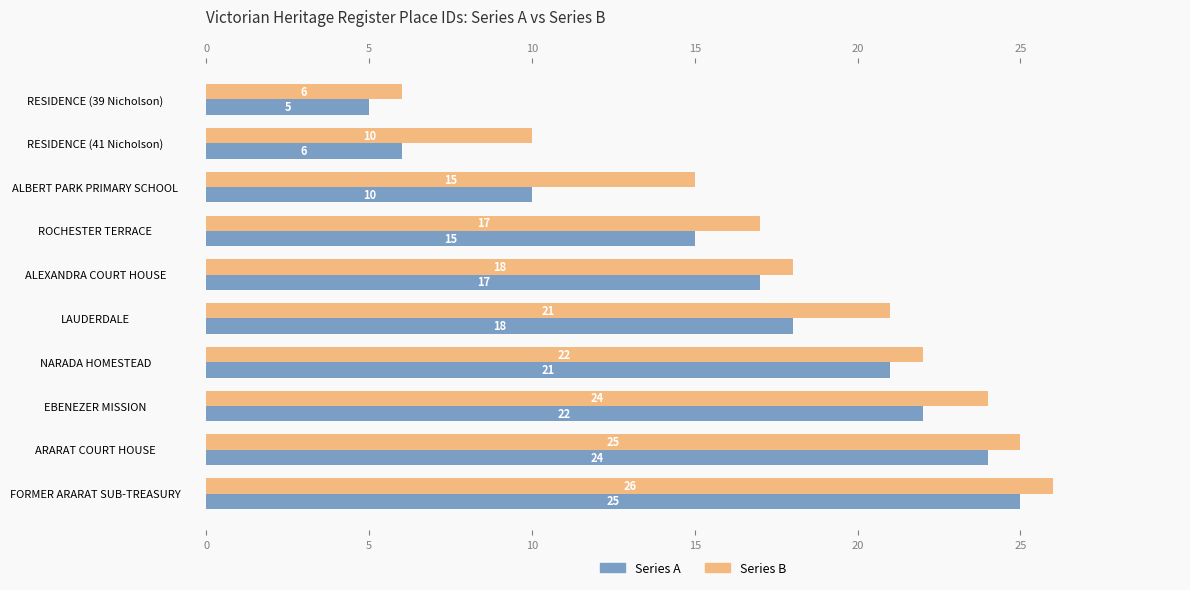

List the labels in order of Series A value, largest first.

FORMER ARARAT SUB-TREASURY, ARARAT COURT HOUSE, EBENEZER MISSION, NARADA HOMESTEAD, LAUDERDALE, ALEXANDRA COURT HOUSE, ROCHESTER TERRACE, ALBERT PARK PRIMARY SCHOOL, RESIDENCE (41 Nicholson), RESIDENCE (39 Nicholson)